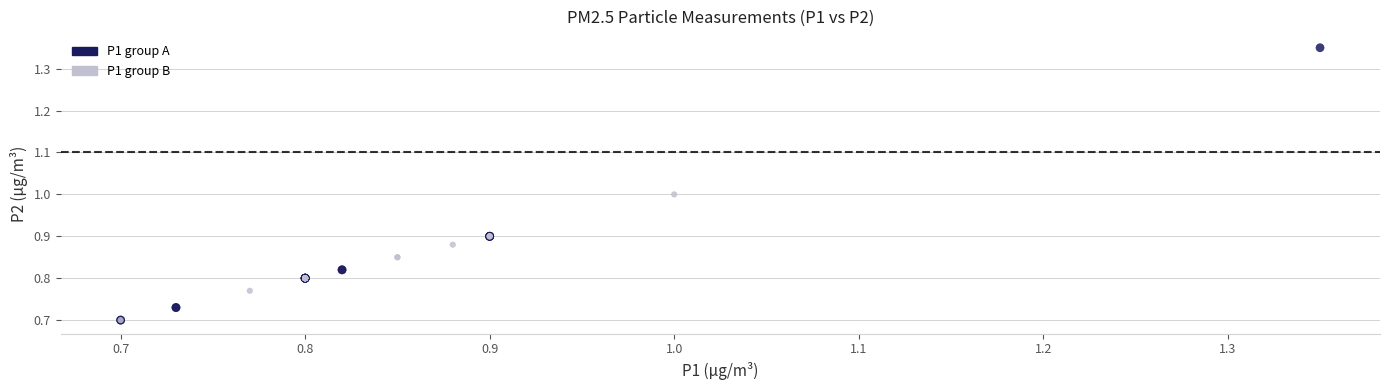

Which series has the widest spread of Y values?

P1 group A